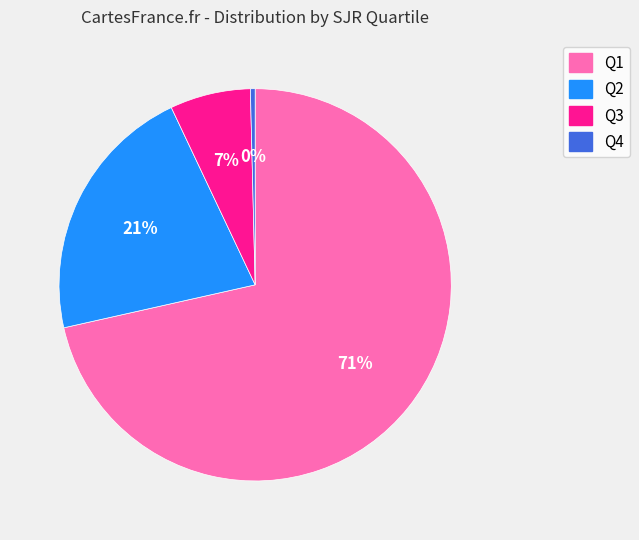

What is the majority slice?

Q1